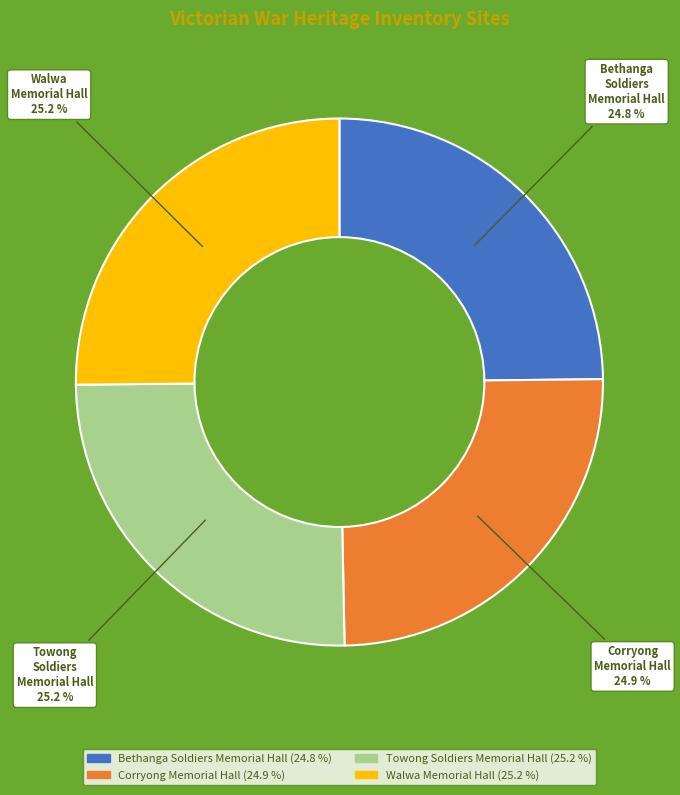

Does any single category account for the majority?

No